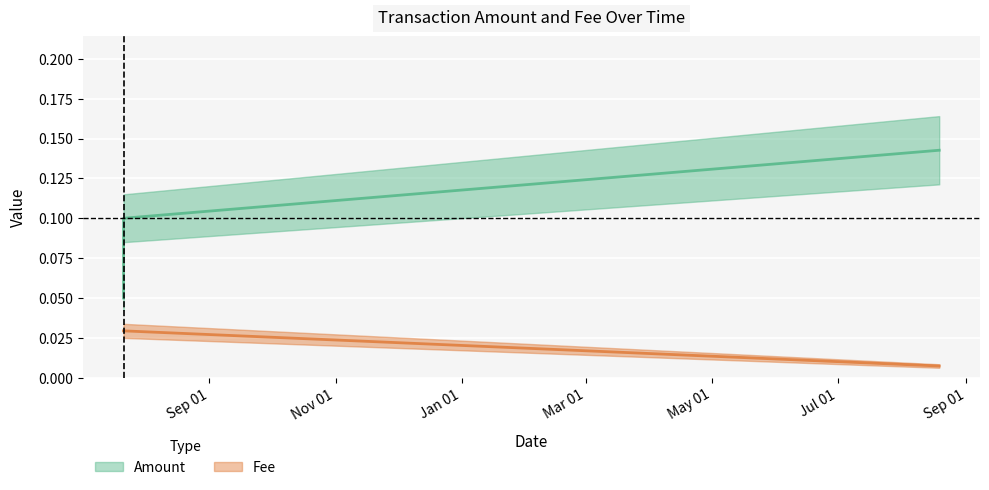

Which category has the lowest value in the Amount series?

2019-07-21 11:30:00